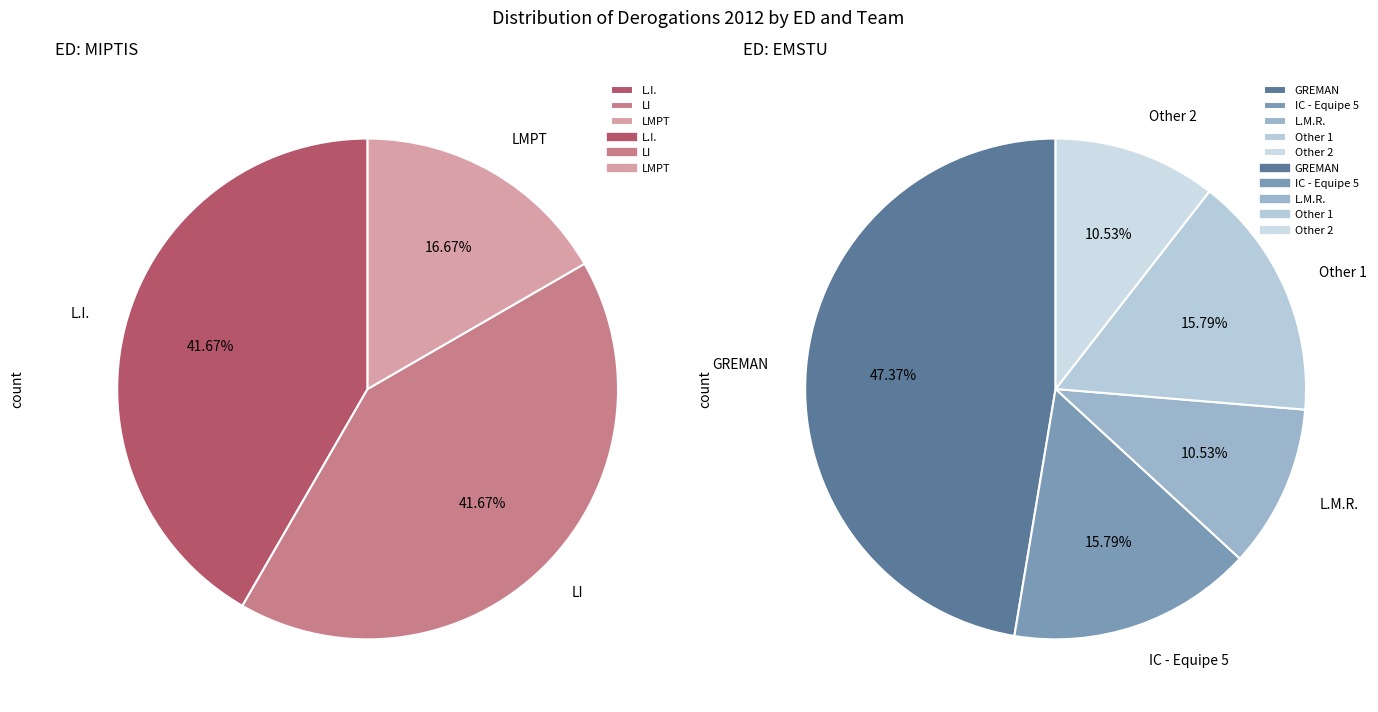

Which category has the smallest portion of the pie?

LMPT